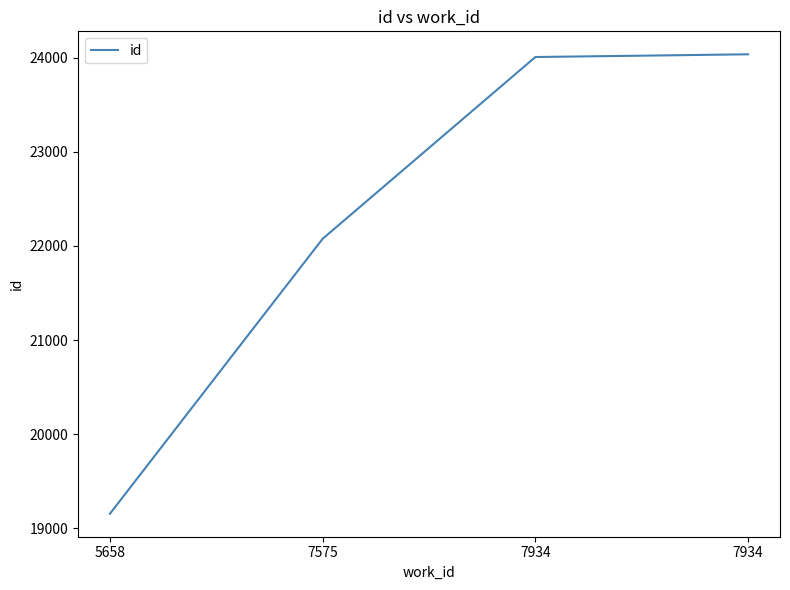

Approximately how many times larger is the value at 7934 compared to 5658?

1.3